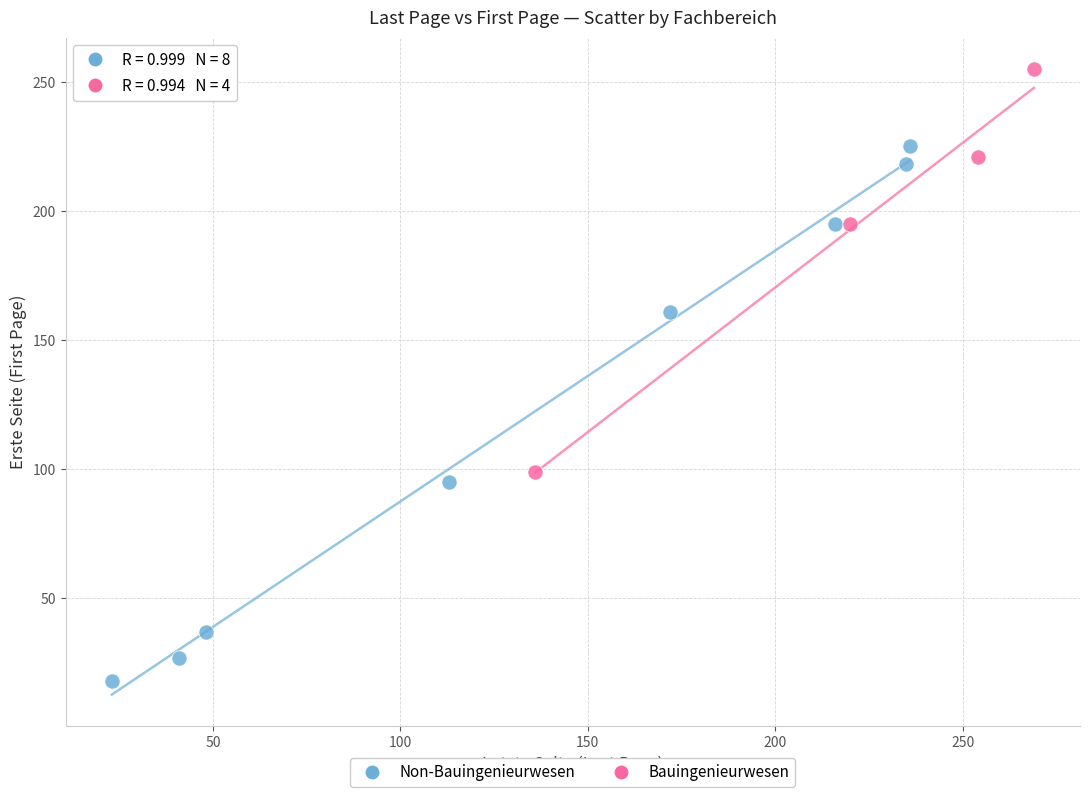

Which series reaches the maximum Y coordinate?

Bauingenieurwesen